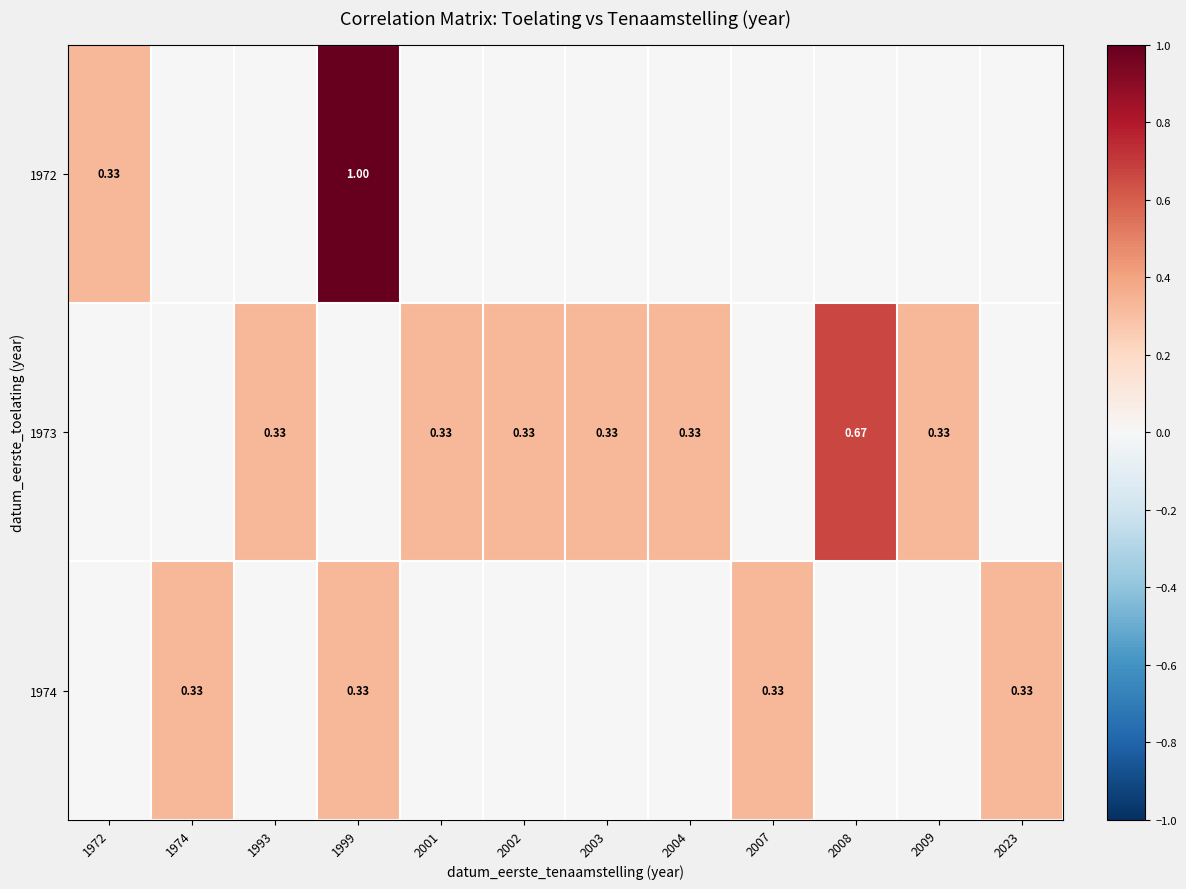

At which category does the chart reach its minimum across all series?

1974